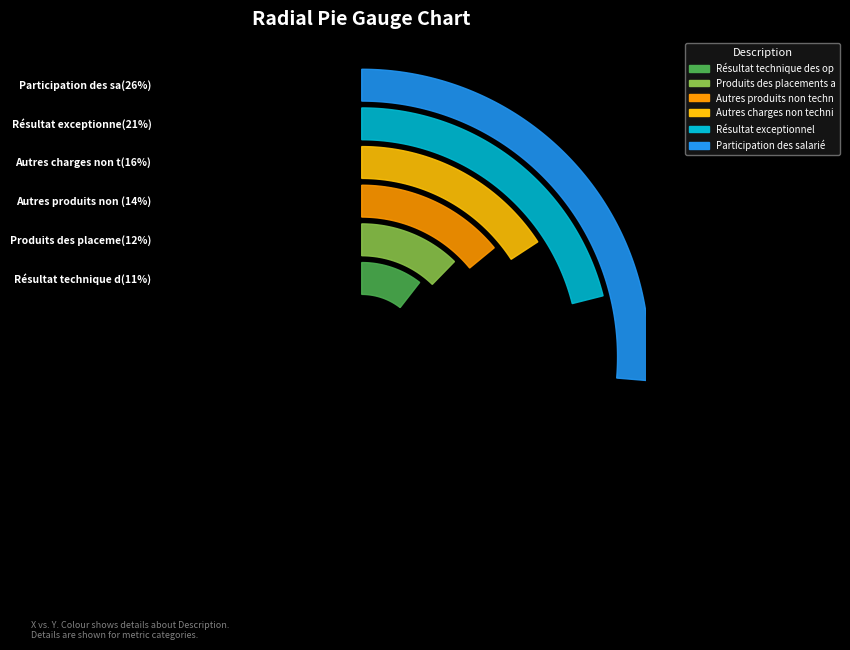

Does Résultat technique des opérations vie represent more than half of the total?

No